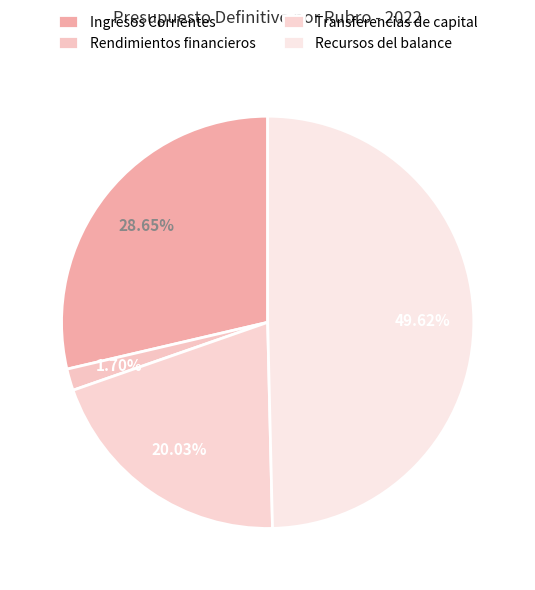

Is it true that Ingresos Corrientes is 41% of the pie?

False